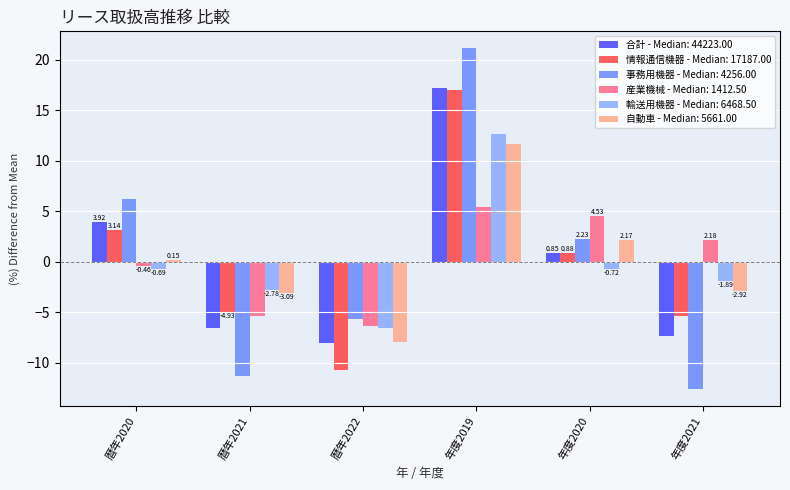

Which series has the largest range (max minus min)?

事務用機器 - Median: 4256.00